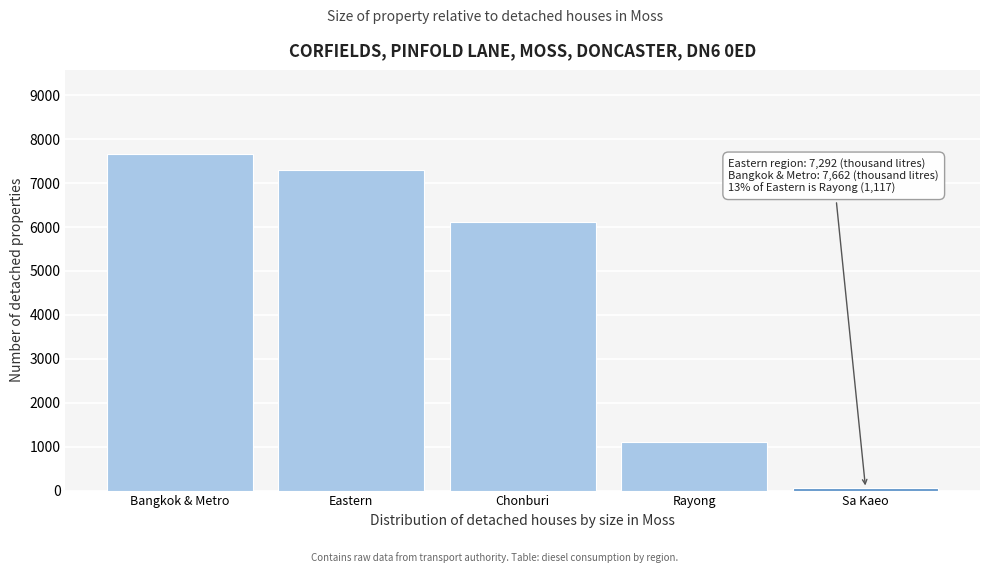

Reading left to right, list all the values displayed in this chart.

7662	7292	6123	1117	52